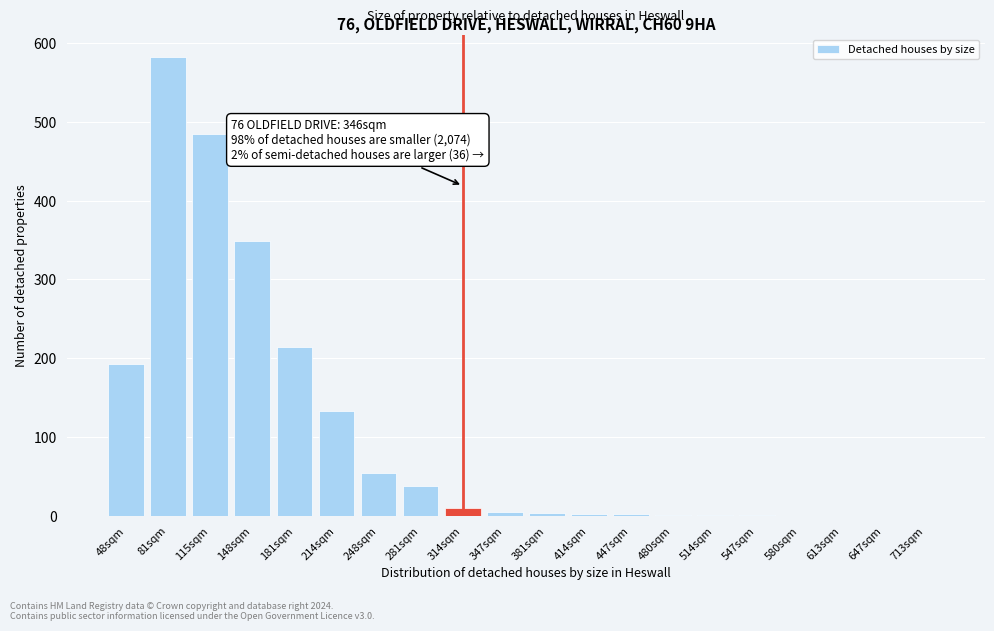

The value at 181sqm is 214. True or false?

True